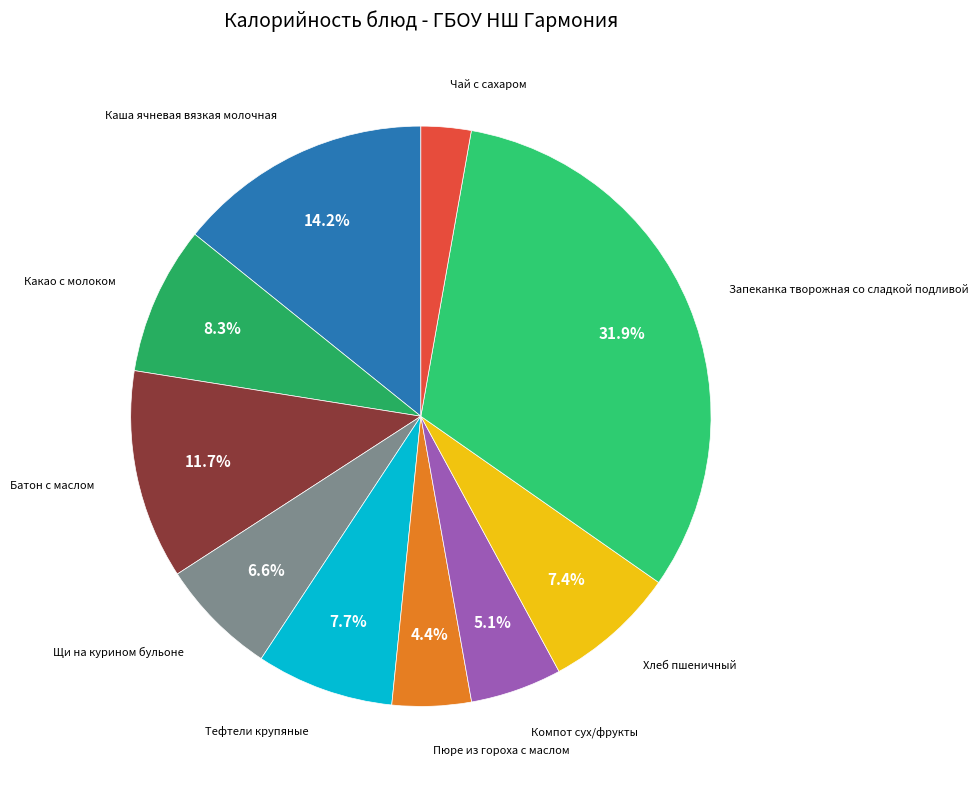

Which slice is the largest?

Запеканка творожная со сладкой подливой